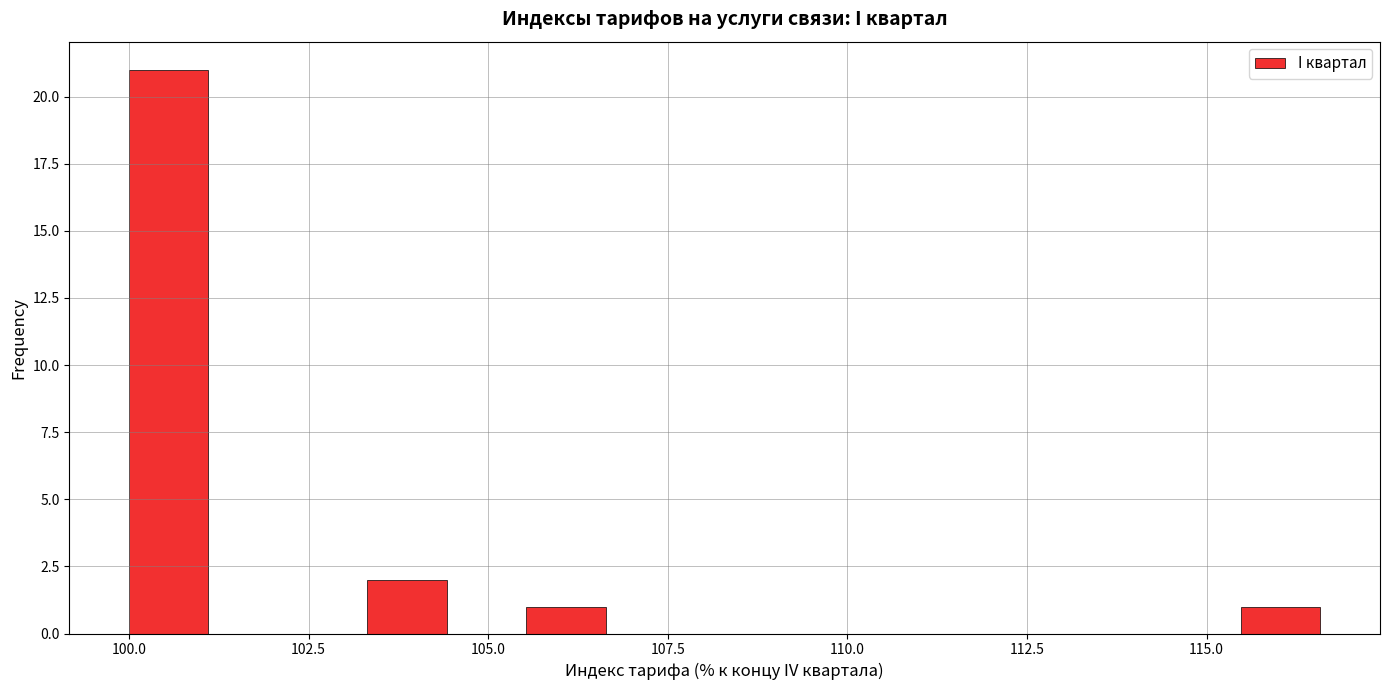

Around what value on the x-axis is the tallest bar? Give the approximate position of its centre, as read against the axis.

100.5